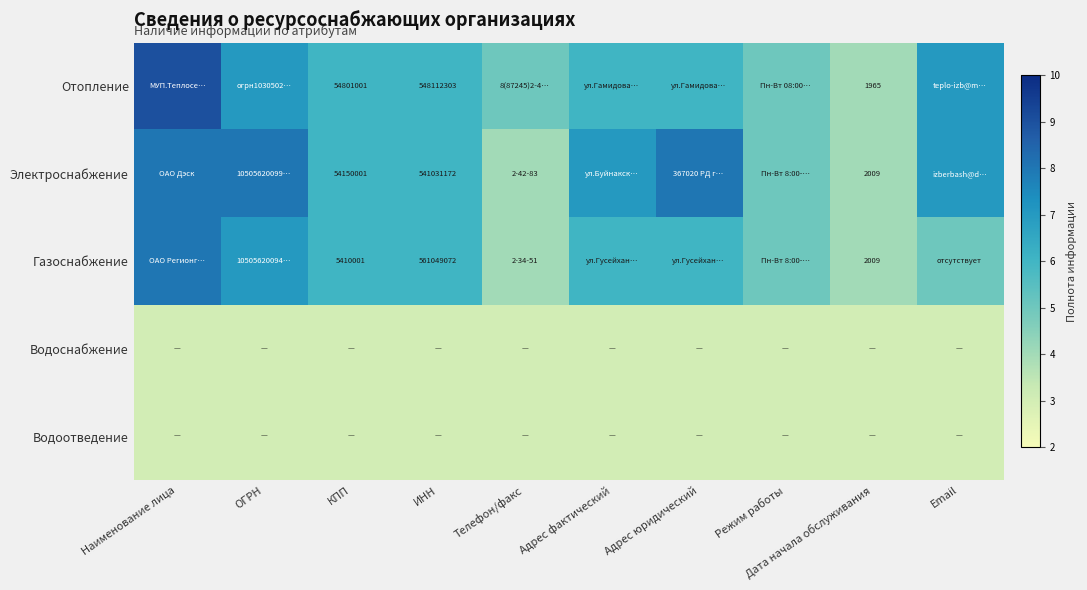

True or false: Отопление has a value of 29819172 at КПП.

False